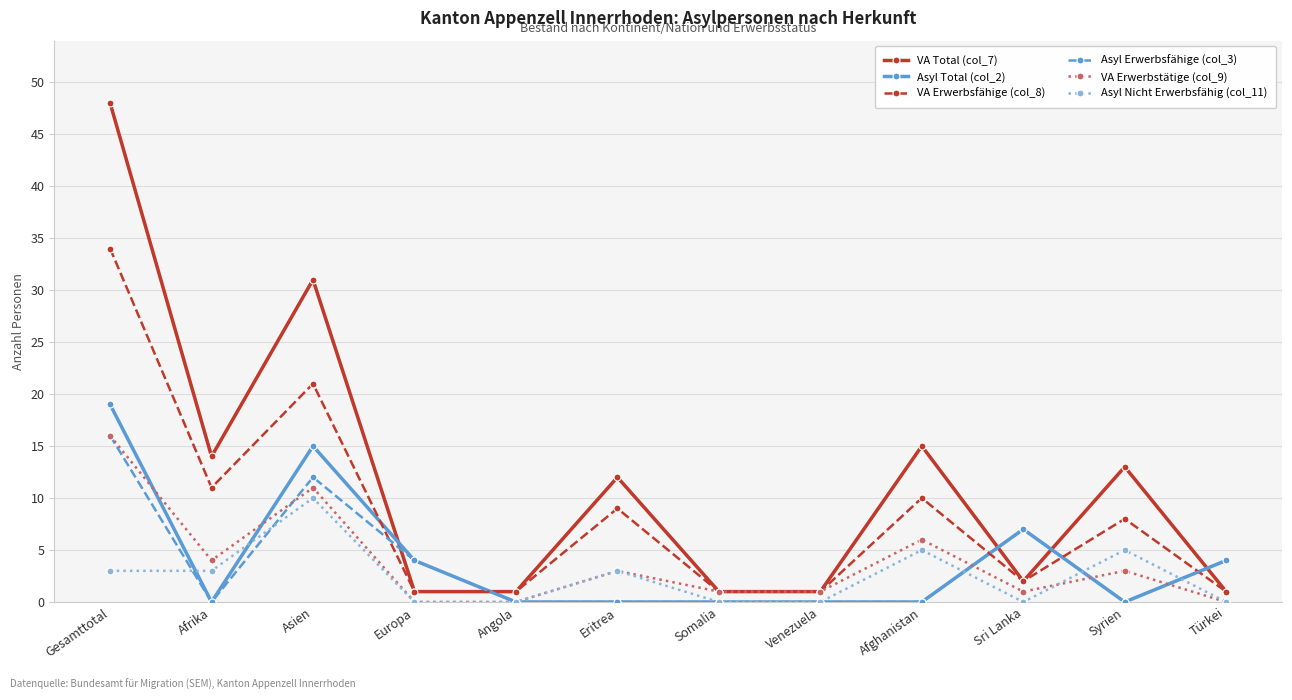

What is the approximate value of Asyl Total (col_2) at Türkei?

4